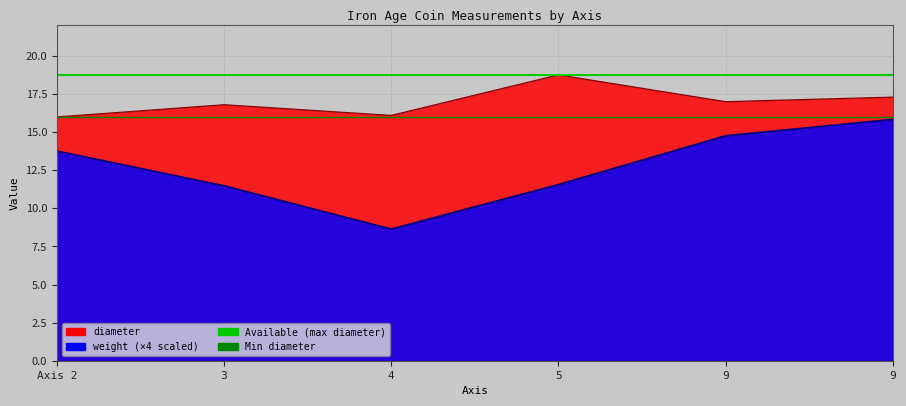

Between 3 and Axis 2, which is larger?

3